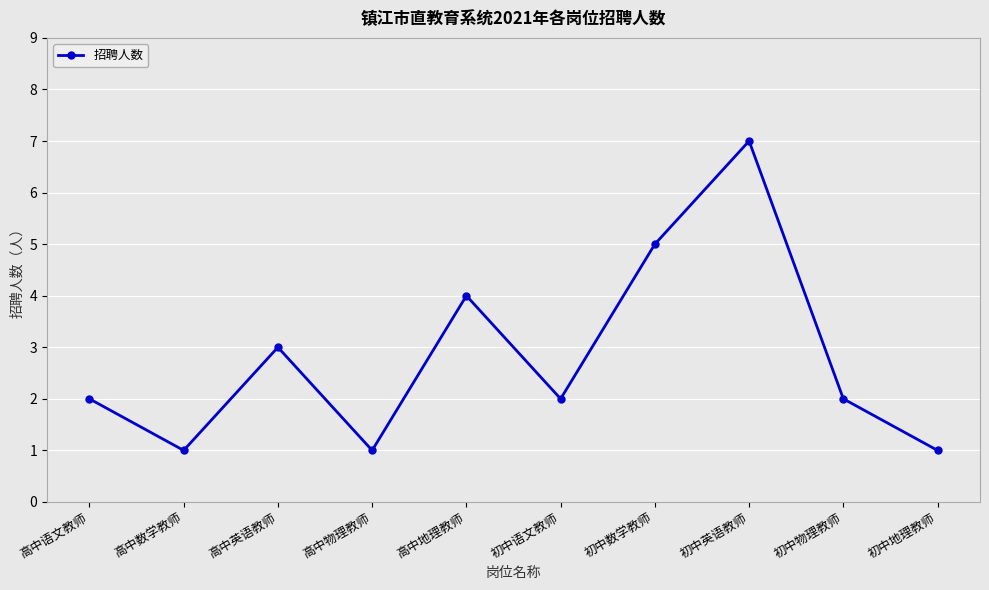

Is it true that the value at 高中英语教师 is 3?

True